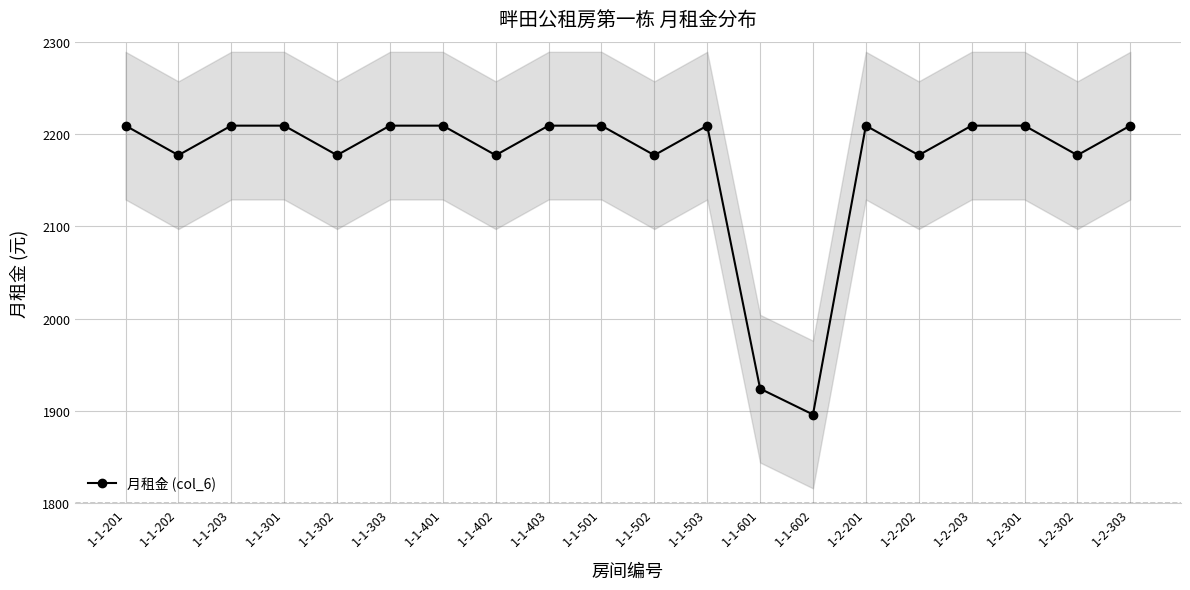

List the labels in order of value, smallest first.

1-1-602, 1-1-601, 1-1-202, 1-1-302, 1-1-402, 1-1-502, 1-2-202, 1-2-302, 1-1-201, 1-1-203, 1-1-301, 1-1-303, 1-1-401, 1-1-403, 1-1-501, 1-1-503, 1-2-201, 1-2-203, 1-2-301, 1-2-303